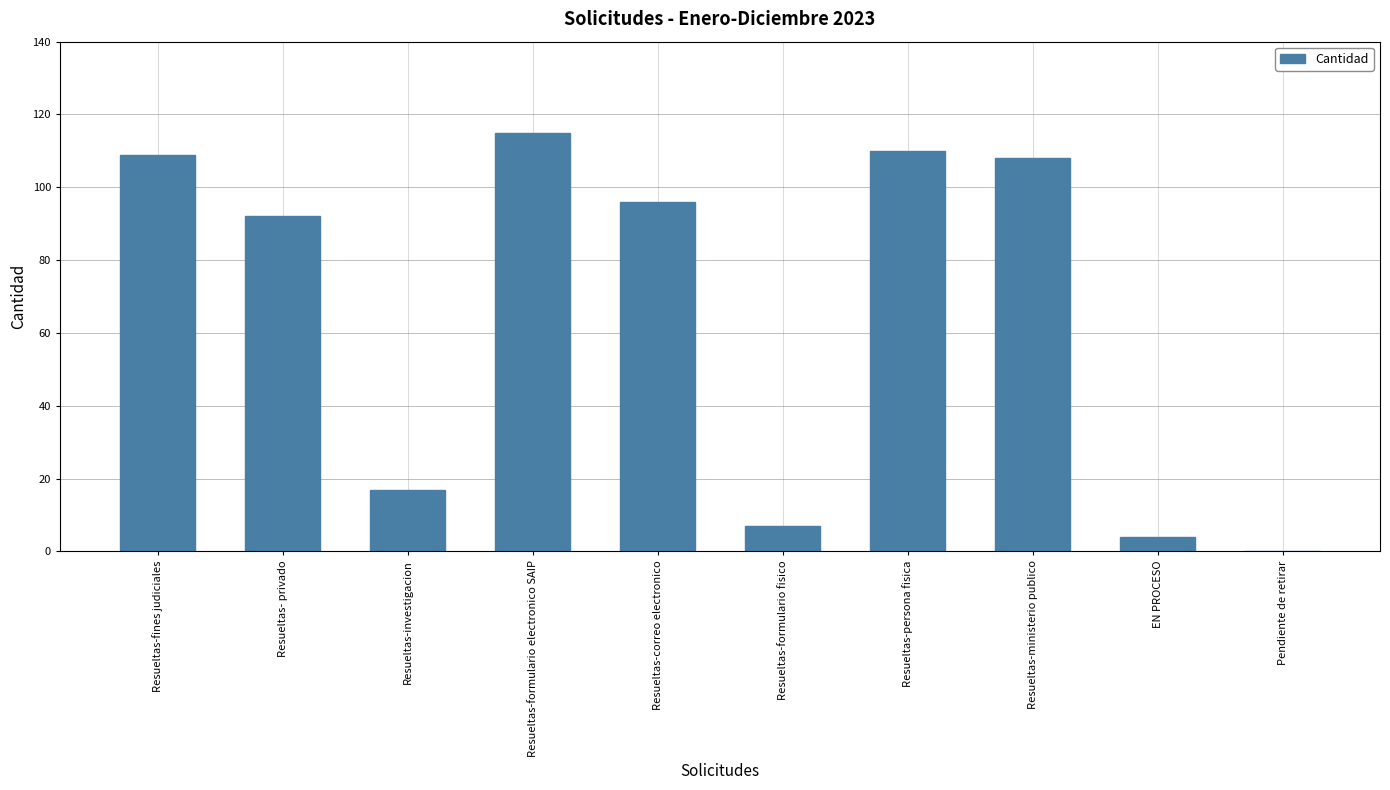

Between Resueltas-investigacion and Resueltas-formulario electronico SAIP, which is larger?

Resueltas-formulario electronico SAIP